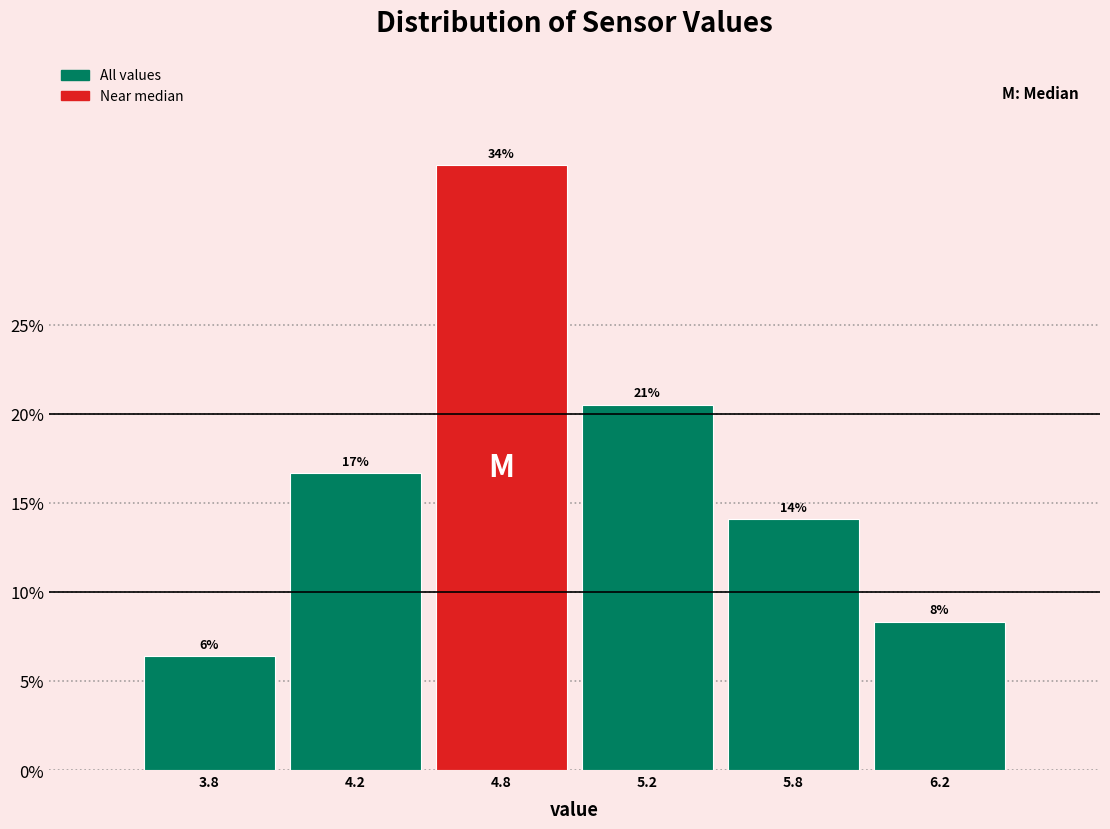

Are the bars horizontal?

No